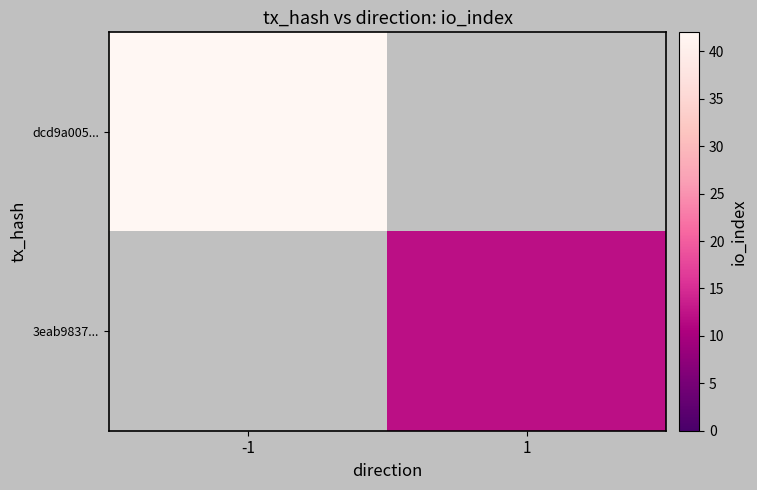

List the series in order of their peak value, lowest first.

dcd9a005..., 3eab9837...